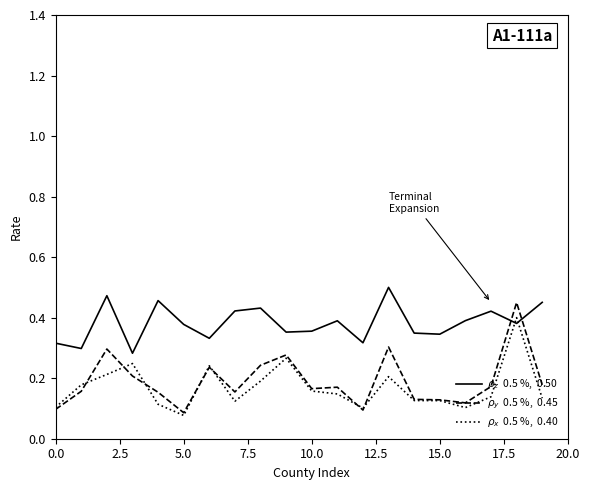

How many lines are shown in the chart?

3